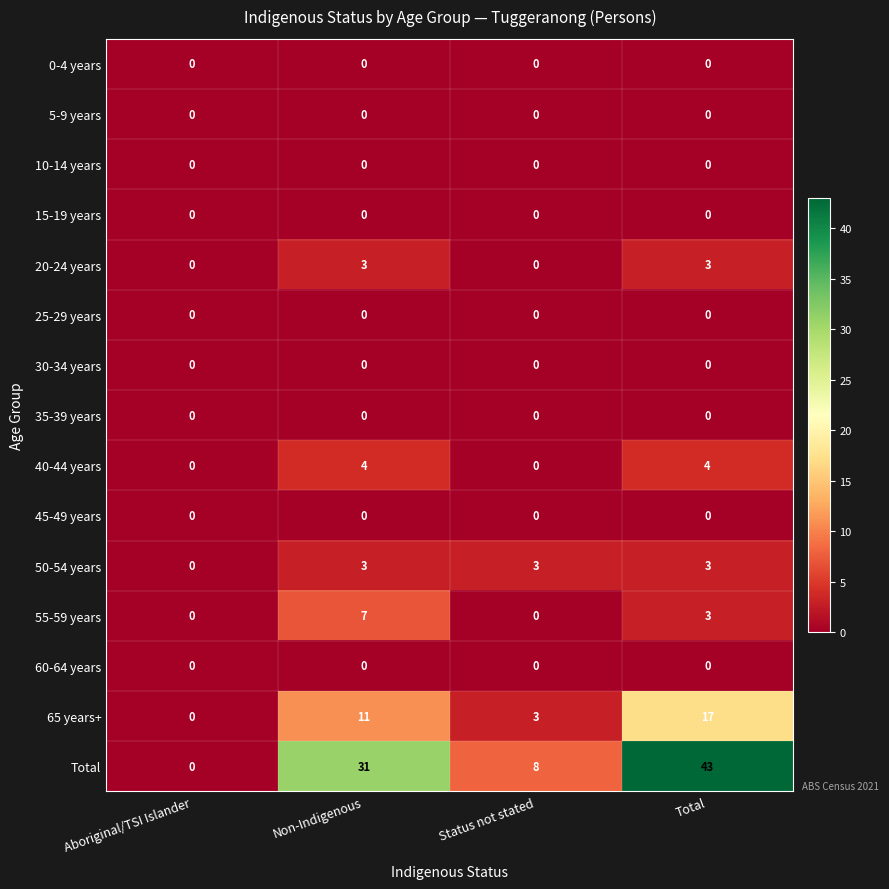

What is the sum of the 55-59 years values at Status not stated and Total?

3